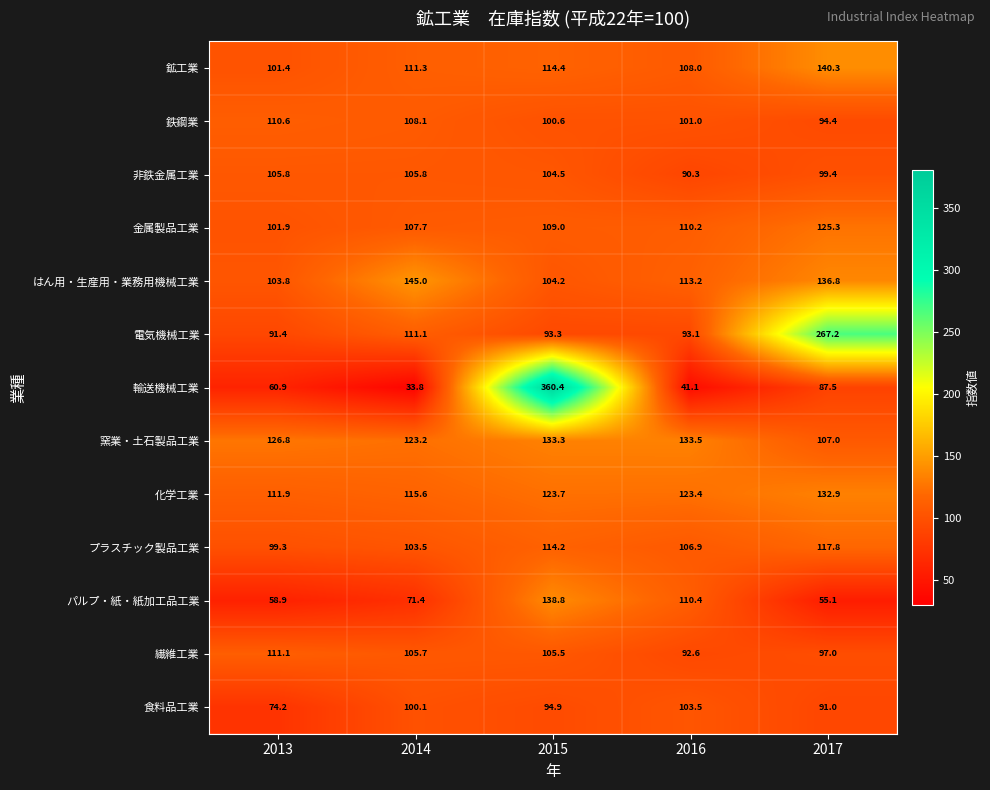

What is the total value across all series at 2013?

1258.0